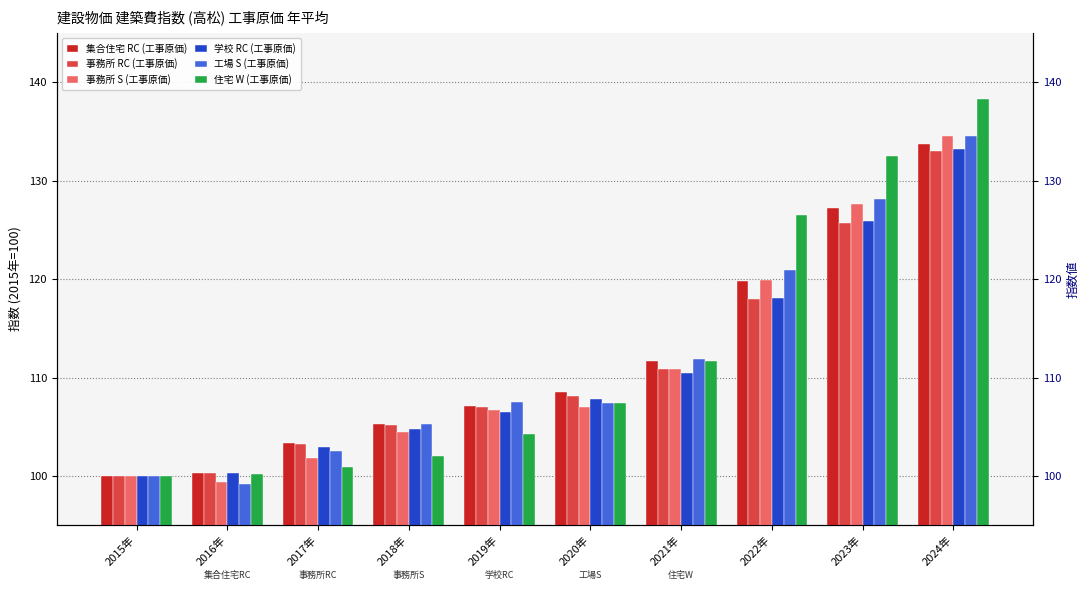

What is the label of the 1st bar from the right?

2024年